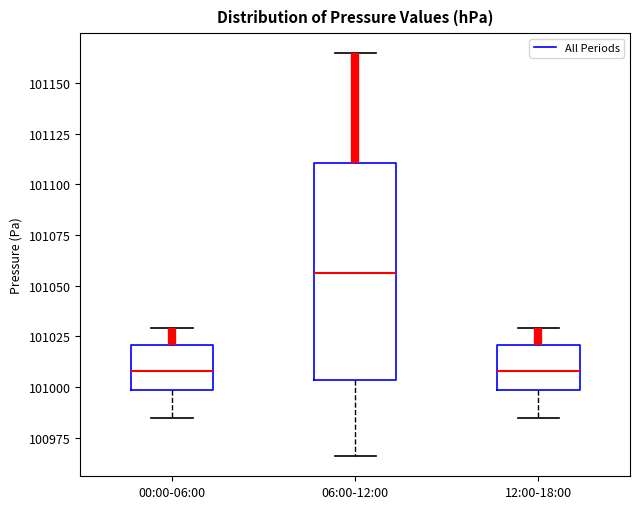

Where is the lower edge of the box for 12:00-18:00 on the y-axis? The values are not printed on the chart, so give them approximately, as read against the axis.

101000